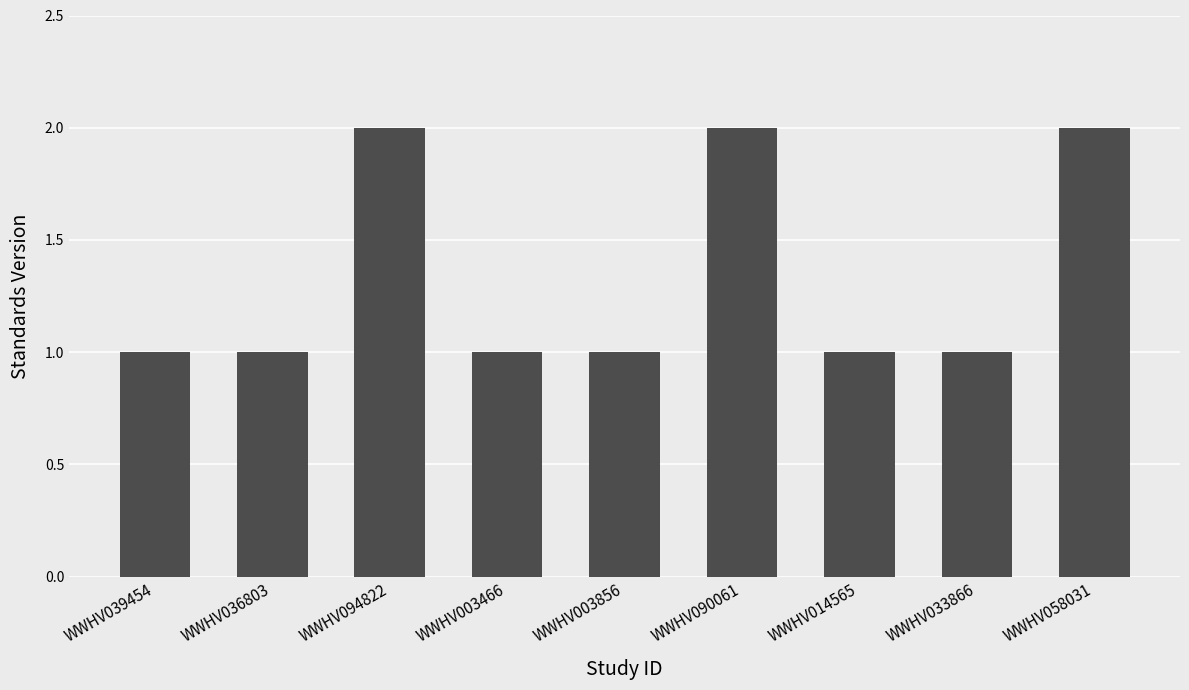

The value at WWHV014565 is 1. True or false?

True